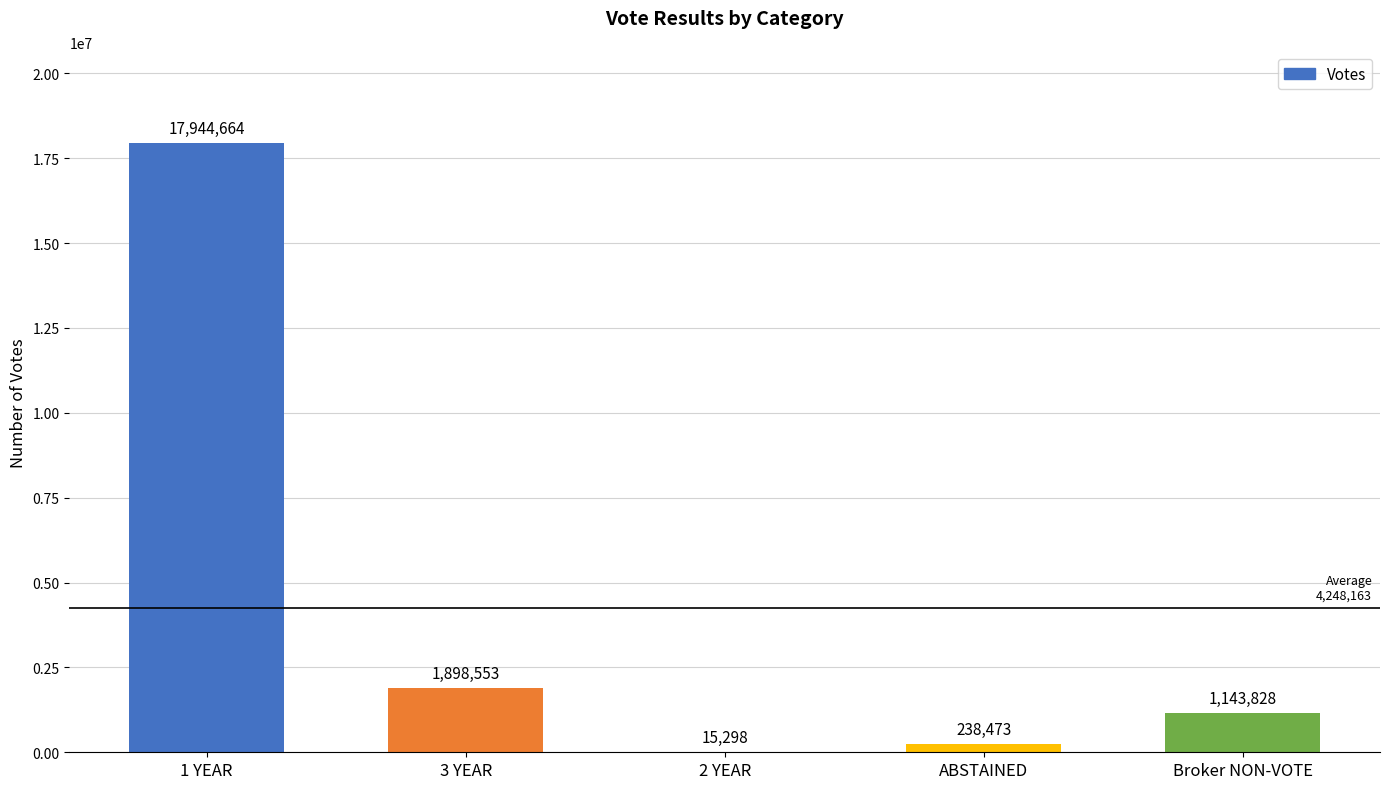

Is it true that the value at Broker NON-VOTE is 366928?

False